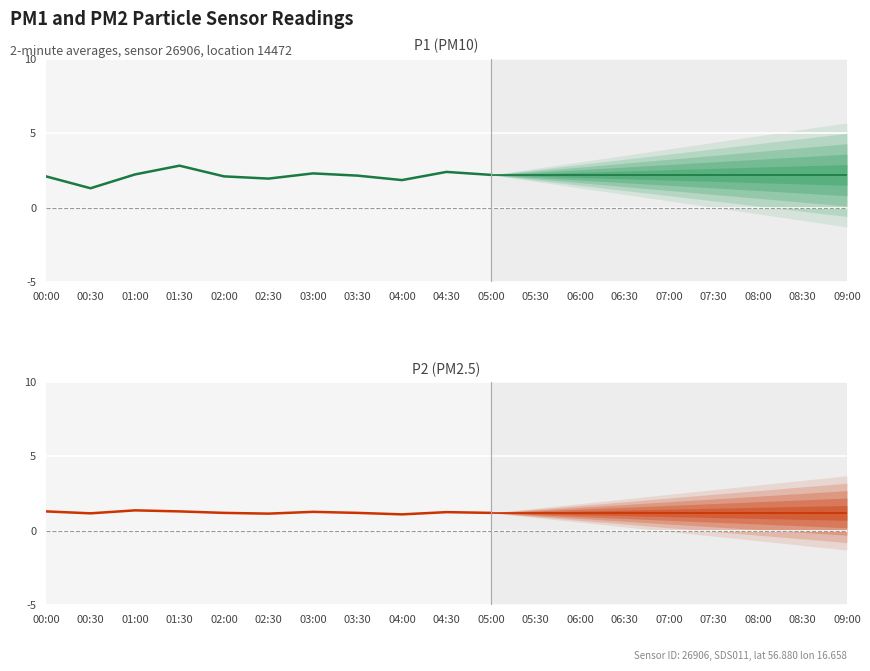

Which has a higher value, 03:00 or 02:30?

03:00